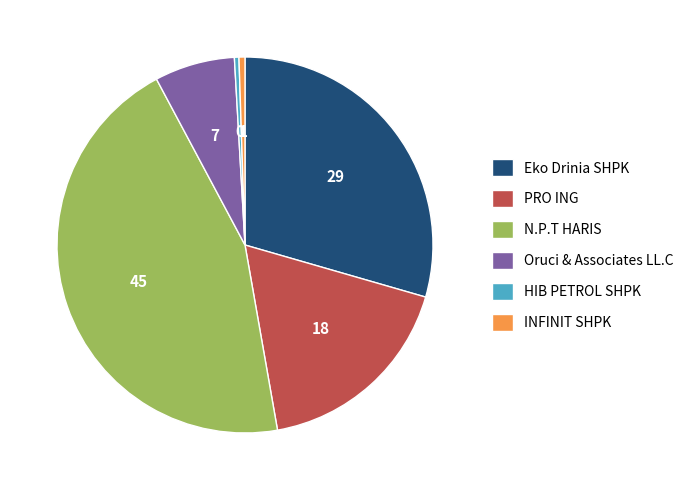

True or false: Oruci & Associates LL.C accounts for 15% of the total.

False